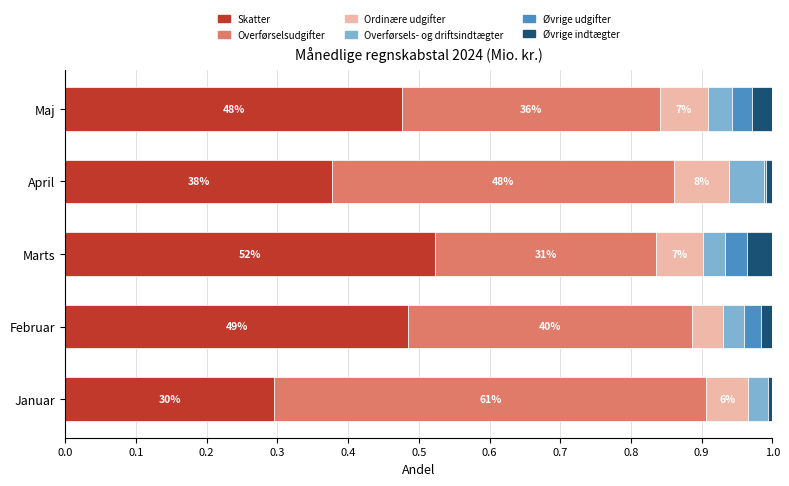

Which category has the highest value in the Skatter series?

Marts